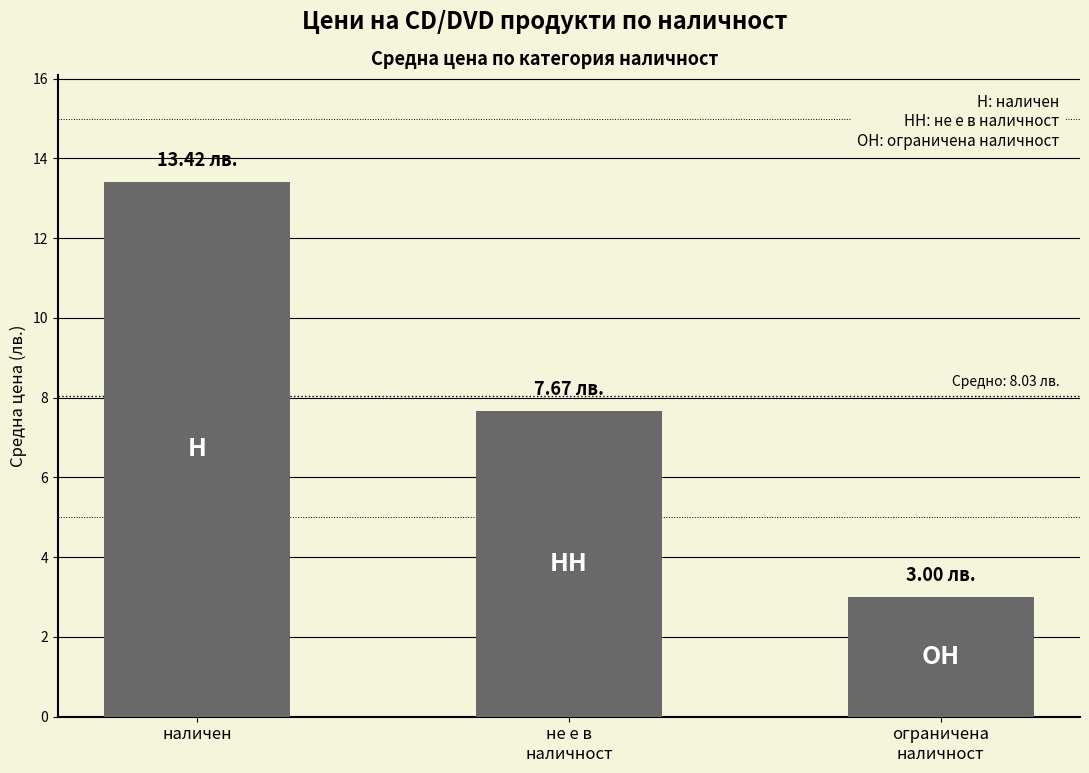

Between наличен and ограничена
наличност, which is larger?

наличен